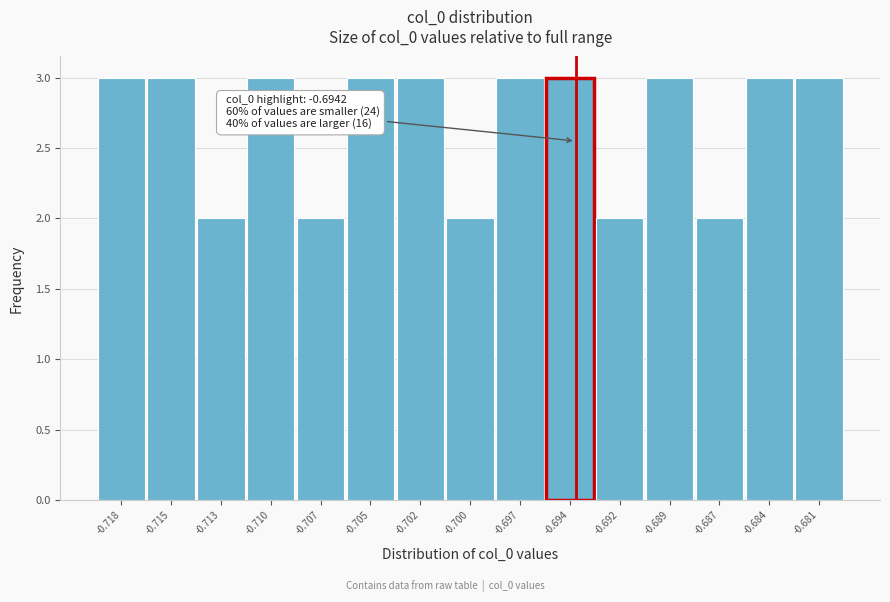

Reading right to left, list all the values displayed in this chart.

-0.681=3	-0.684=3	-0.687=2	-0.689=3	-0.692=2	-0.694=3	-0.697=3	-0.700=2	-0.702=3	-0.705=3	-0.707=2	-0.710=3	-0.713=2	-0.715=3	-0.718=3